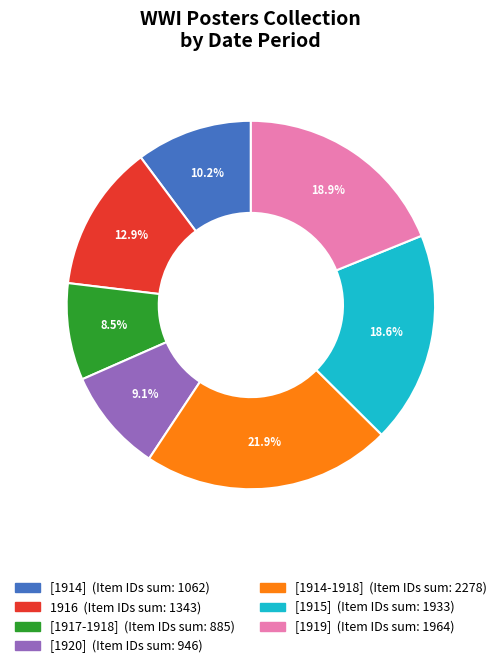

Is there any slice that represents more than half of the pie?

No